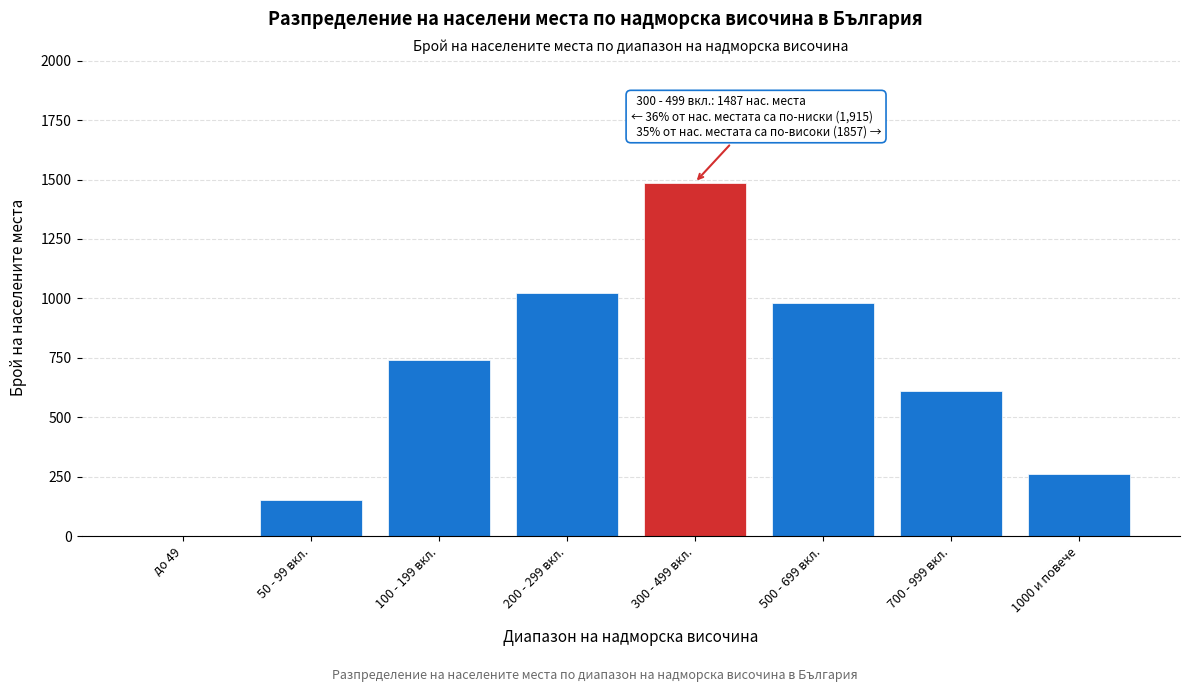

Reading left to right, what are all the values shown in this chart?

до 49=0	50 - 99 вкл.=151	100 - 199 вкл.=743	200 - 299 вкл.=1021	300 - 499 вкл.=1487	500 - 699 вкл.=982	700 - 999 вкл.=612	1000 и повече=263